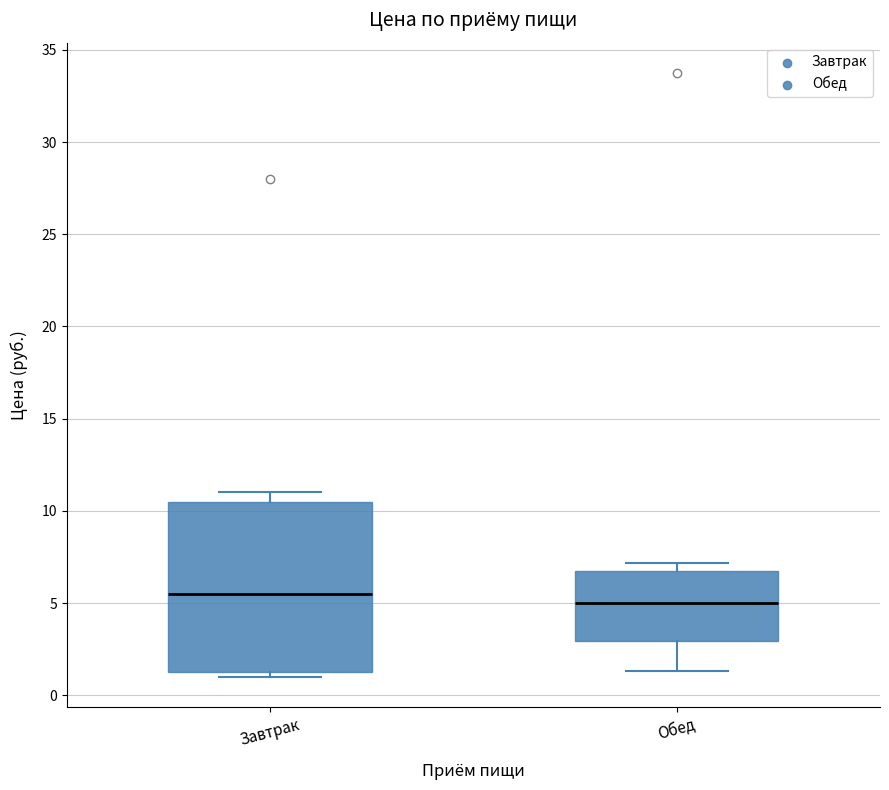

Reading left to right, transcribe this box plot: for each box, give where its median line is, the range the box spans, and where its two whiskers end, as read against the y-axis. The values are not printed on the chart, so give them approximately, as read against the axis.

Завтрак: median 5.5, box 1.5 to 10.5, whiskers 1.0 to 11.0
Обед: median 5.0, box 3.0 to 6.5, whiskers 1.5 to 7.0